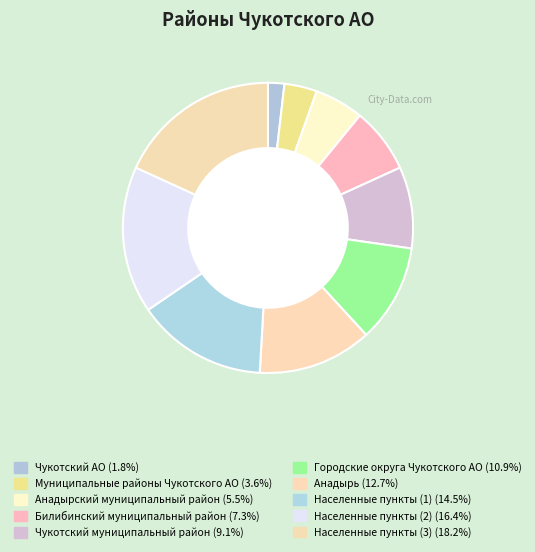

How many segments does this pie chart have?

10